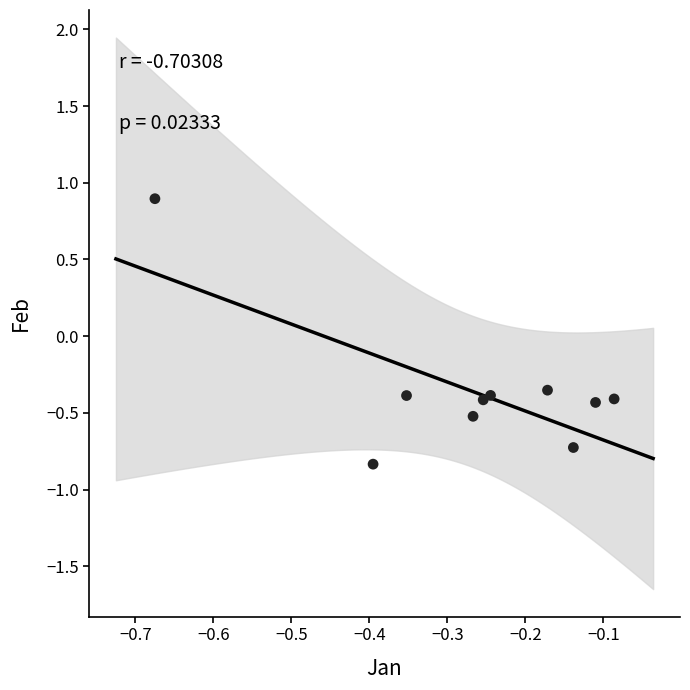

What is the range of X values (max minus min)?

0.6